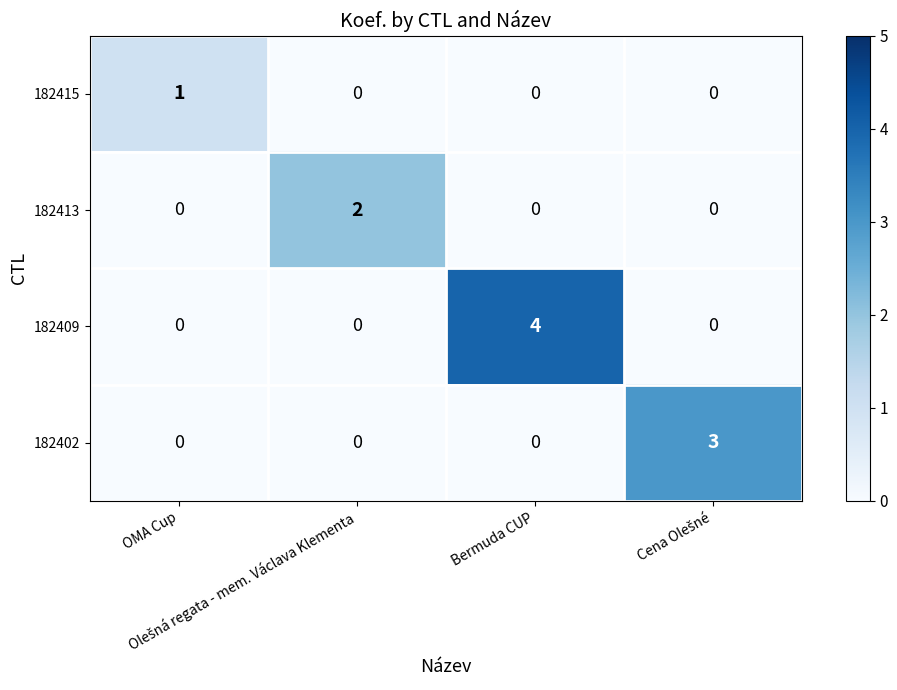

List the series in order of their peak value, lowest first.

182415, 182413, 182402, 182409